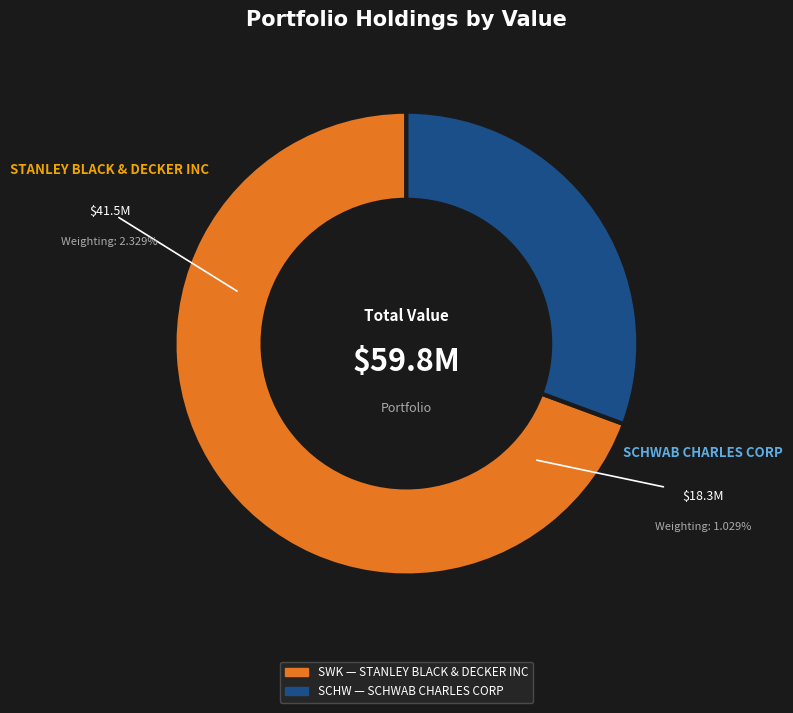

Rank the categories by value from highest to lowest.

STANLEY BLACK & DECKER INC, SCHWAB CHARLES CORP